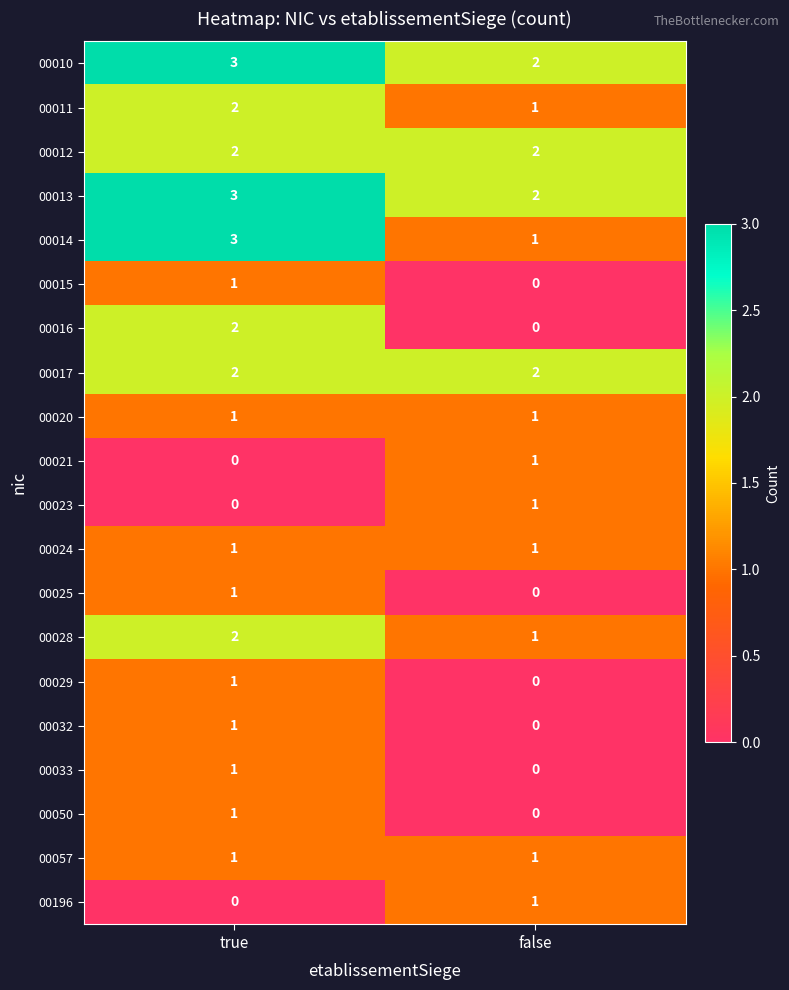

The 00013 series shows 1 at true. True or false?

False